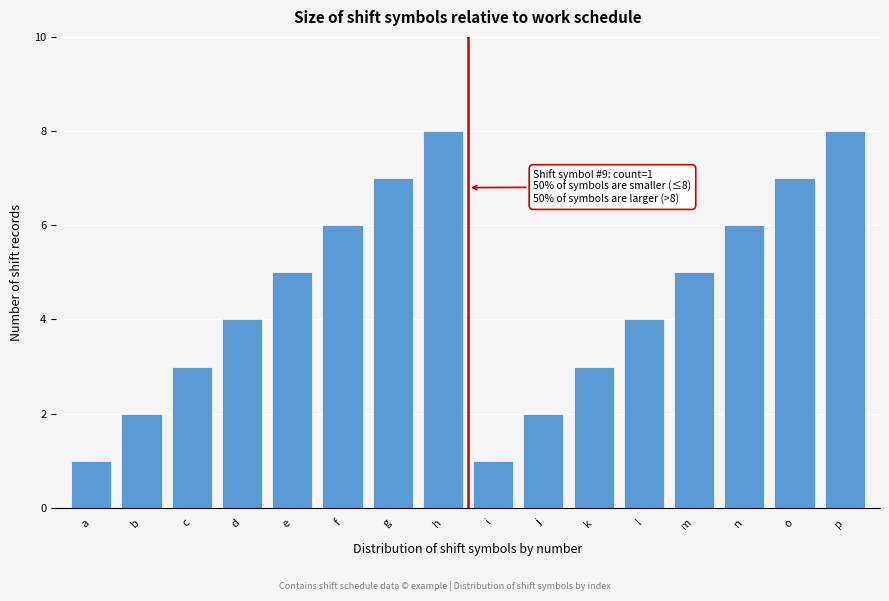

Reading left to right, extract all data points from this chart.

1	2	3	4	5	6	7	8	1	2	3	4	5	6	7	8